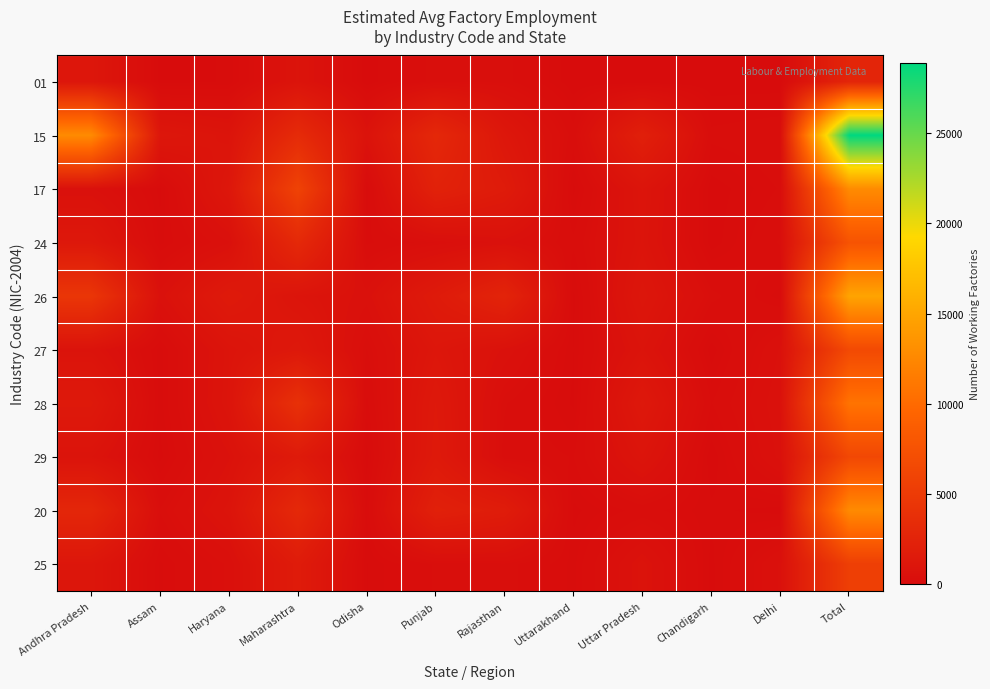

At how many categories does at least one series exceed 10638?

2